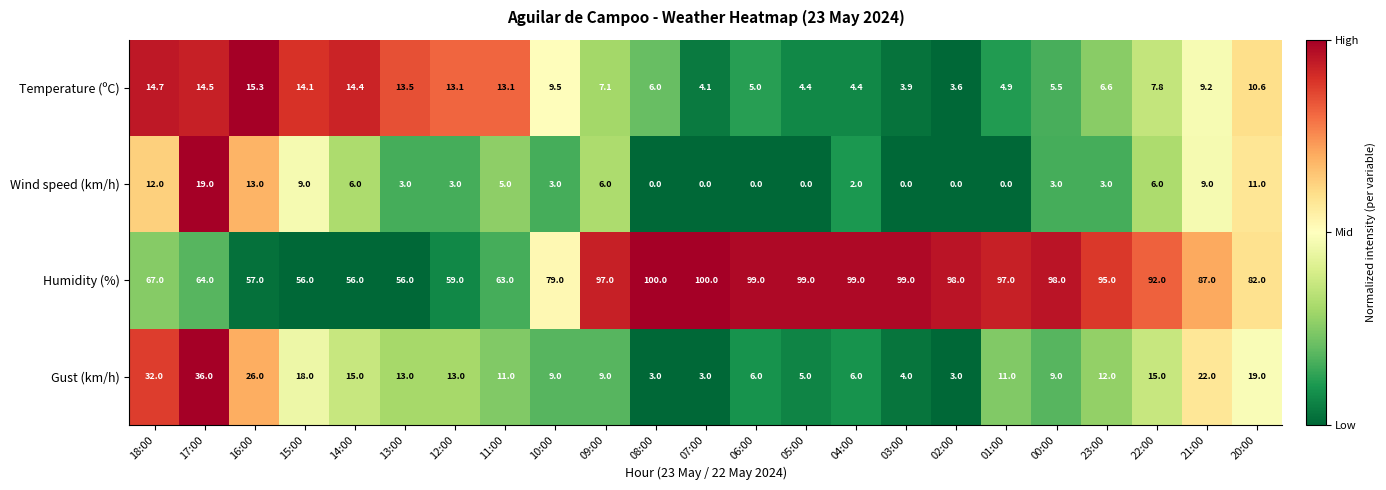

Rank the series at 09:00 from highest to lowest value.

Humidity (%), Gust (km/h), Temperature (ºC), Wind speed (km/h)